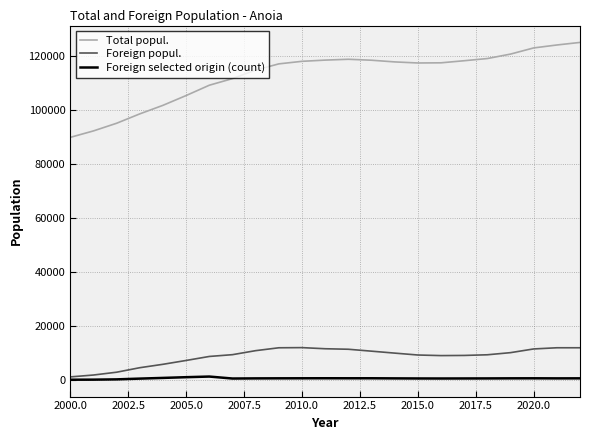

Rank the series by their maximum value, from highest to lowest.

Total popul., Foreign popul., Foreign selected origin (count)